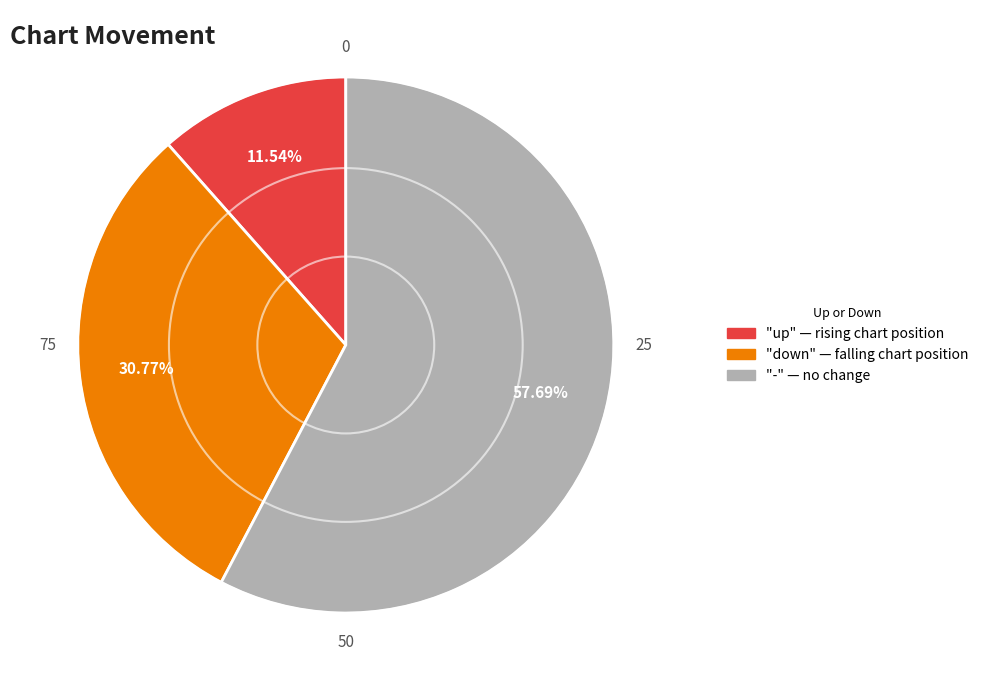

Is there any slice that represents more than half of the pie?

Yes